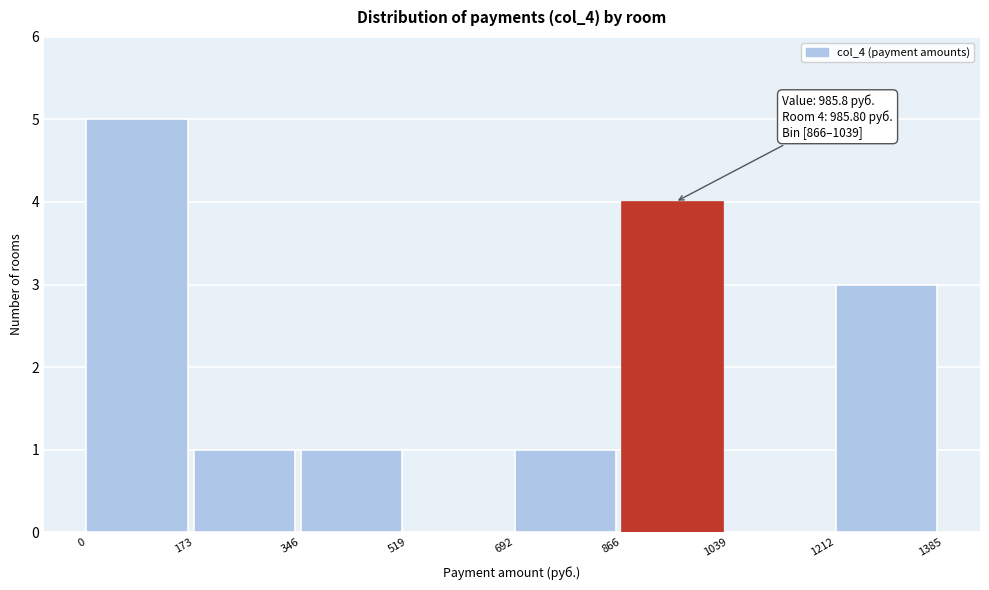

Over which range of the x-axis is the bar tallest?

0 to 173